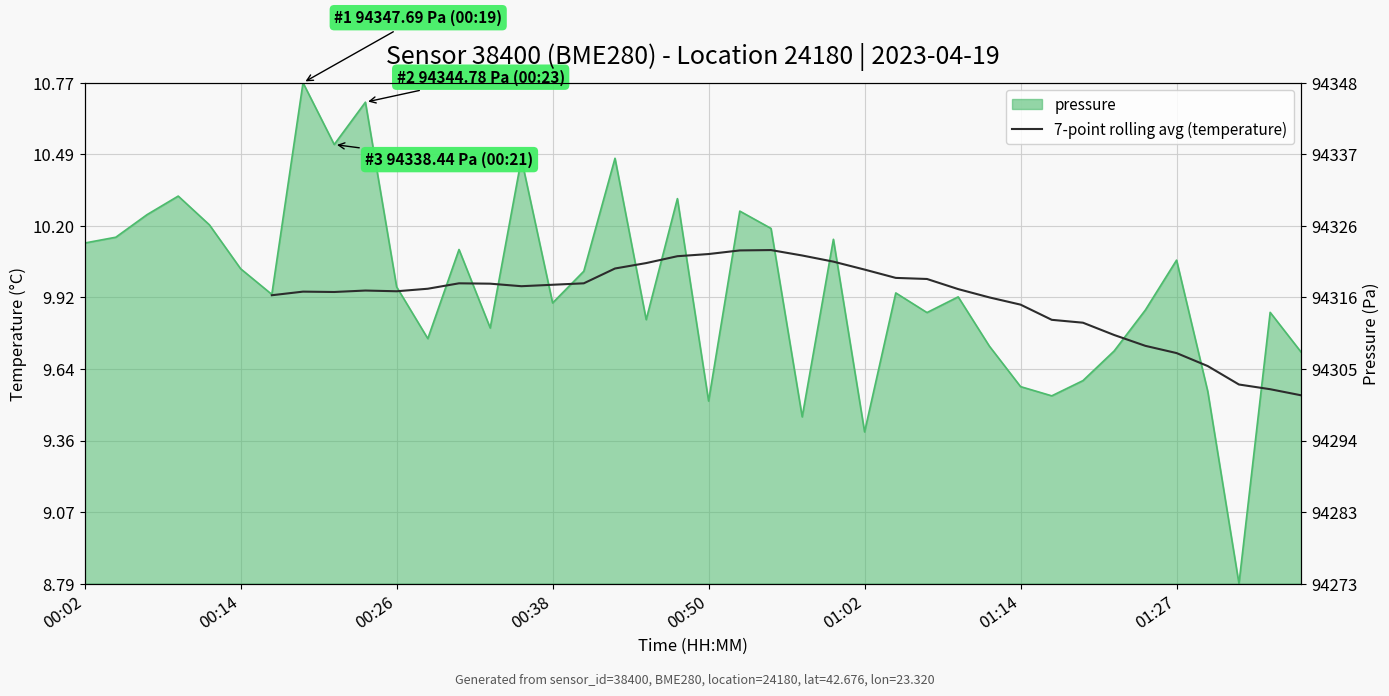

What is the value of the 38th point from the left?

9.6